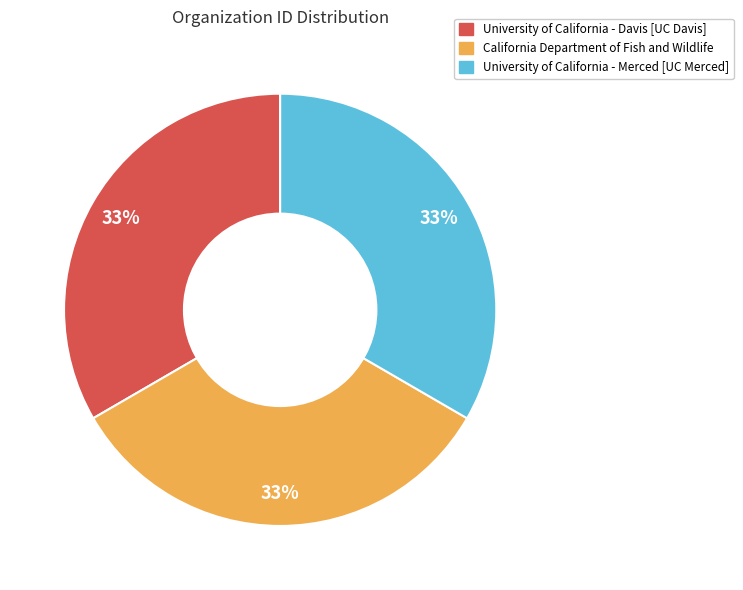

Count the number of slices in the pie.

3